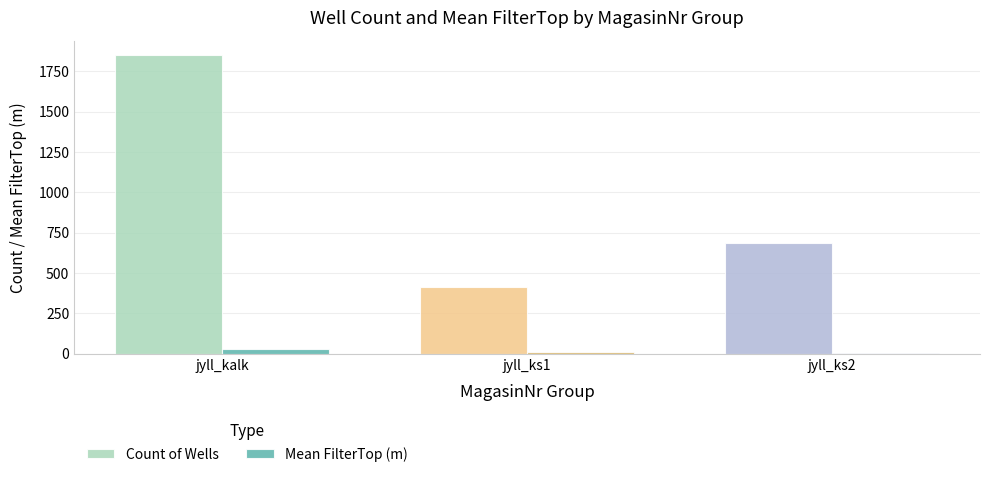

At how many categories does at least one series exceed 718?

1